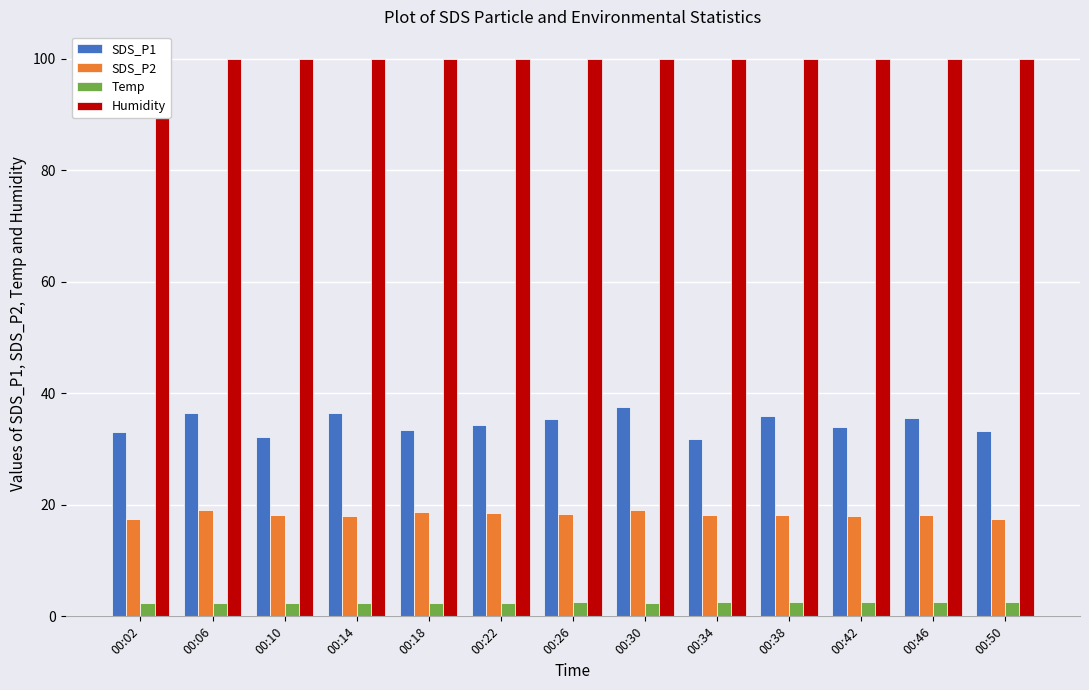

Does the chart contain stacked bars?

No